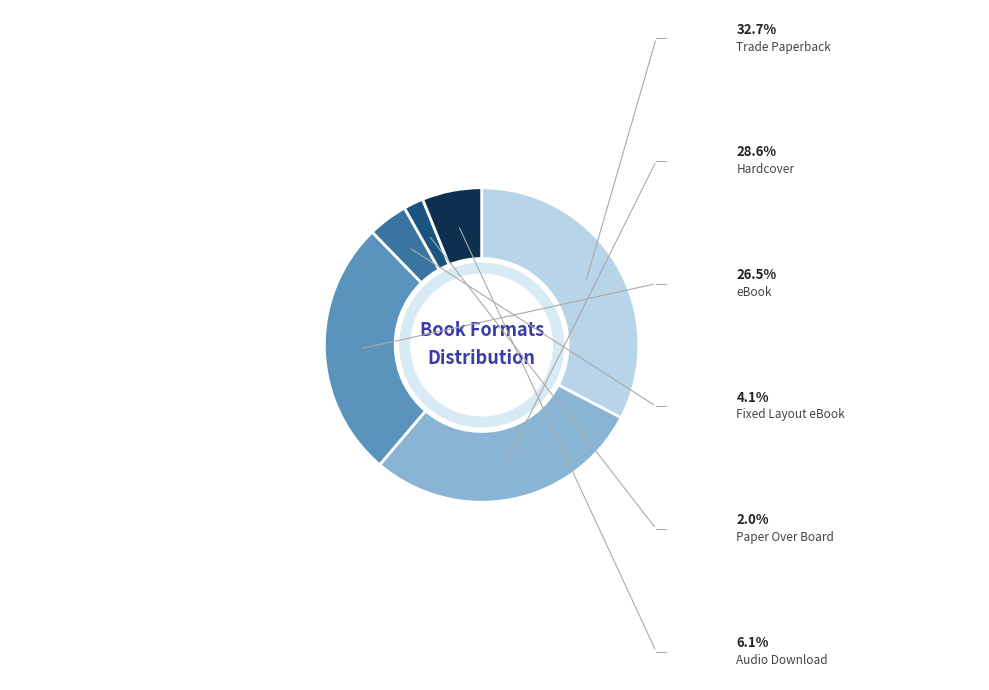

Is there a majority slice in this chart?

No